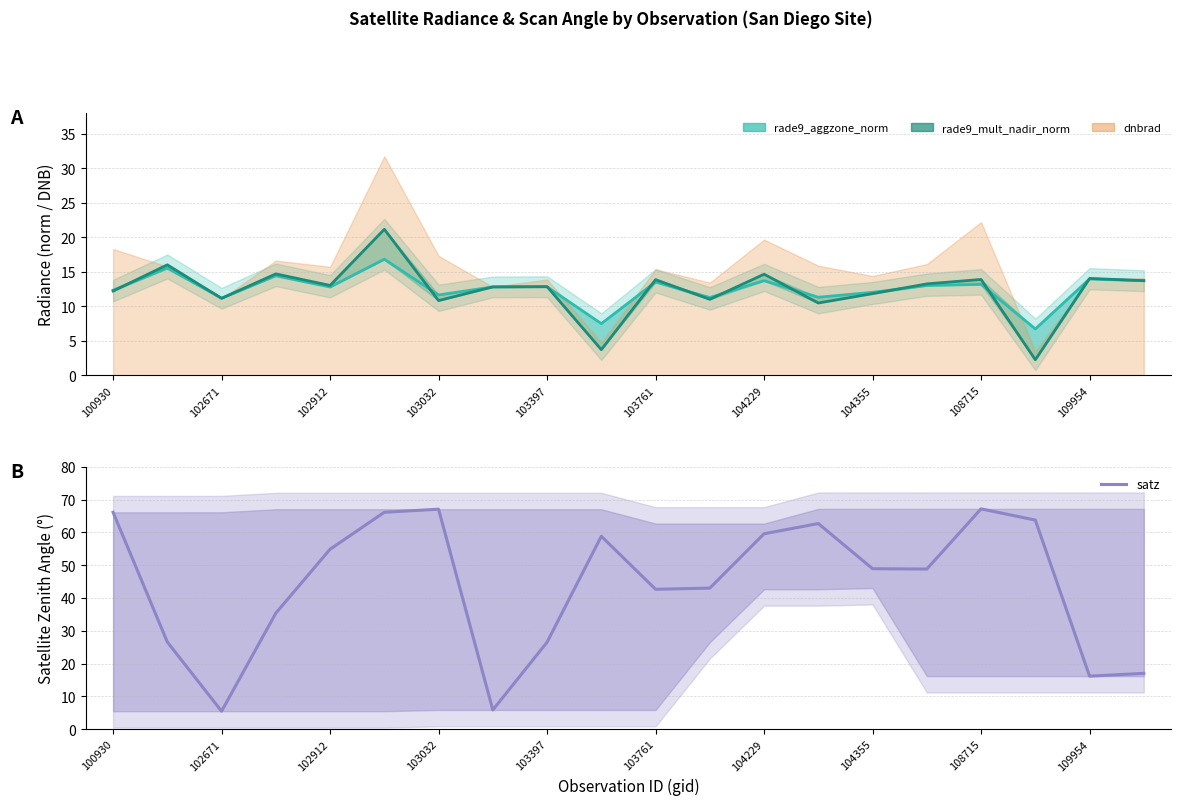

Rank the series at 109954 from lowest to highest value.

rade9_mult_nadir_norm, rade9_aggzone_norm, satz